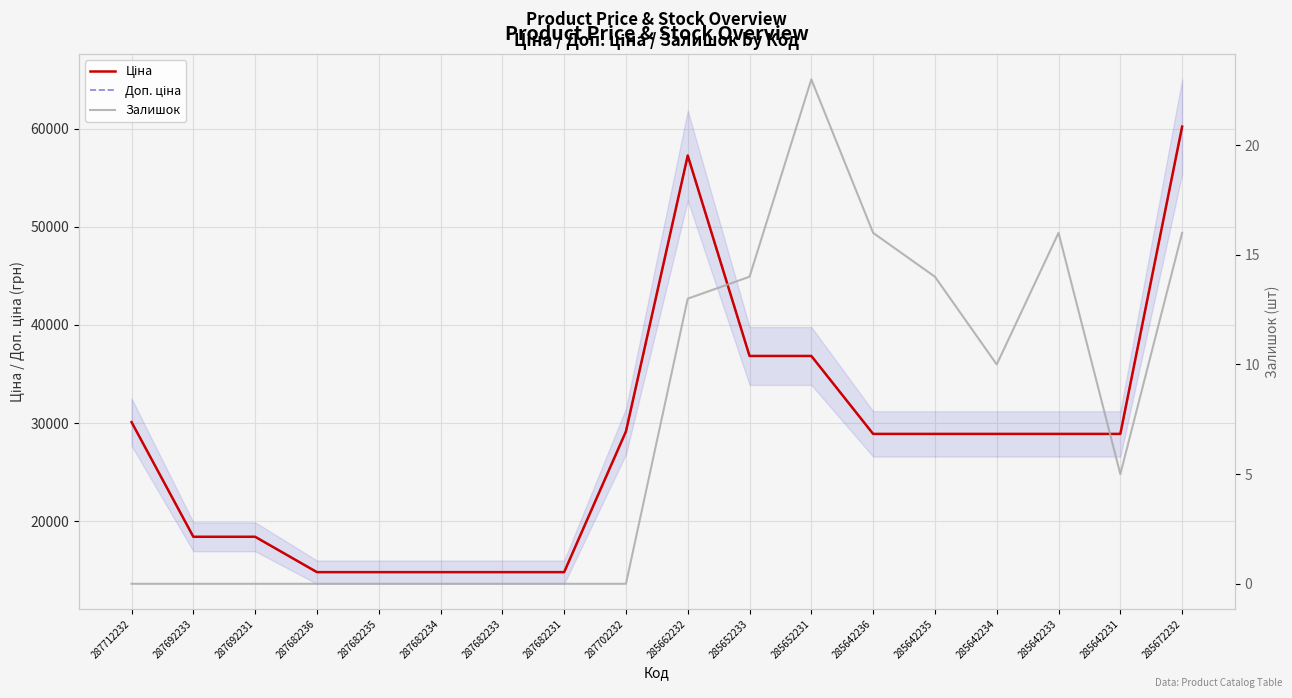

Which series changed the most between 287712232 and 287682236?

Ціна